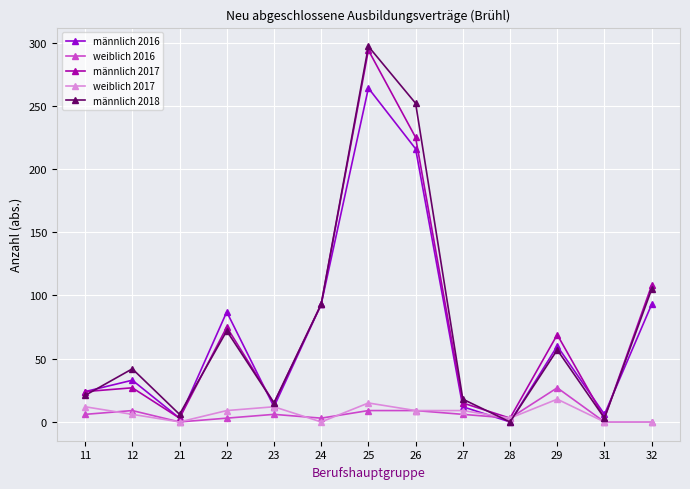

Which series changed the most between 23 and 29?

männlich 2017